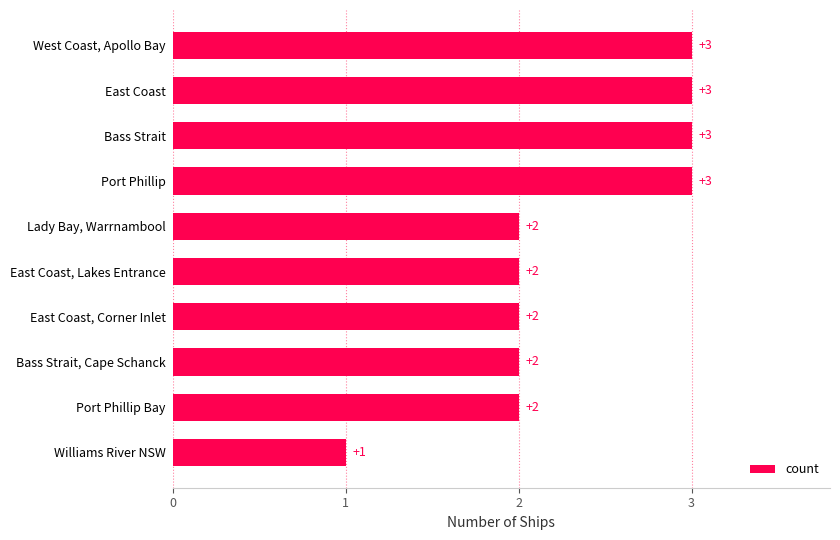

Count the number of data series in this chart.

1